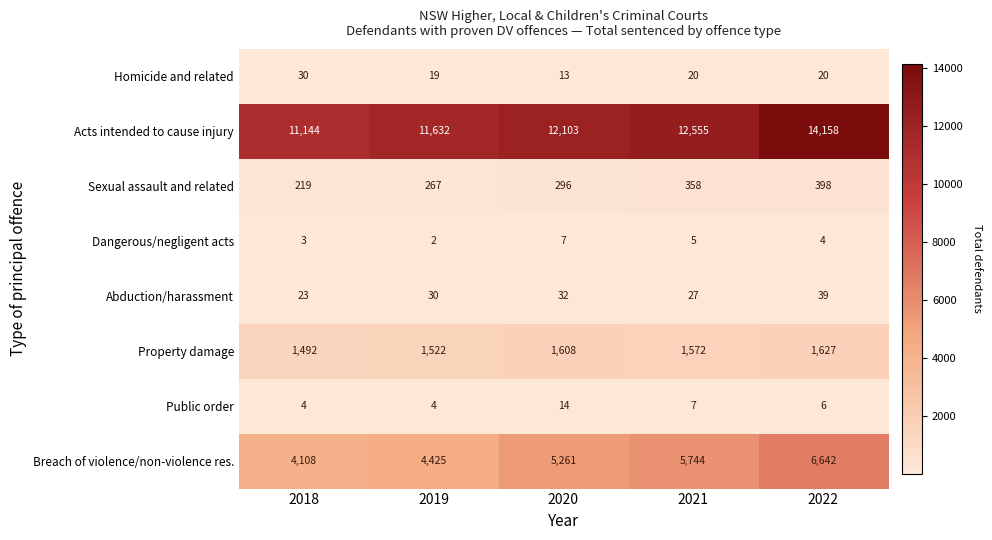

What is the sum of all Breach of violence/non-violence res. values?

26180